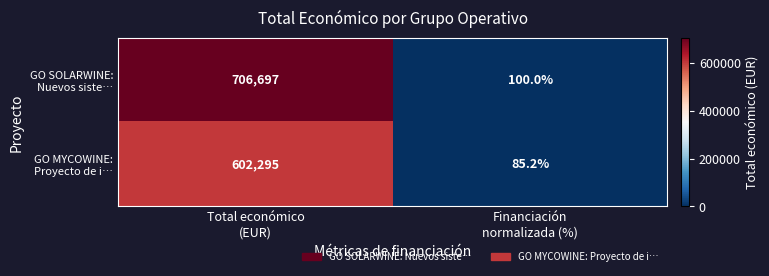

What is the maximum value shown in the chart?

706697.0